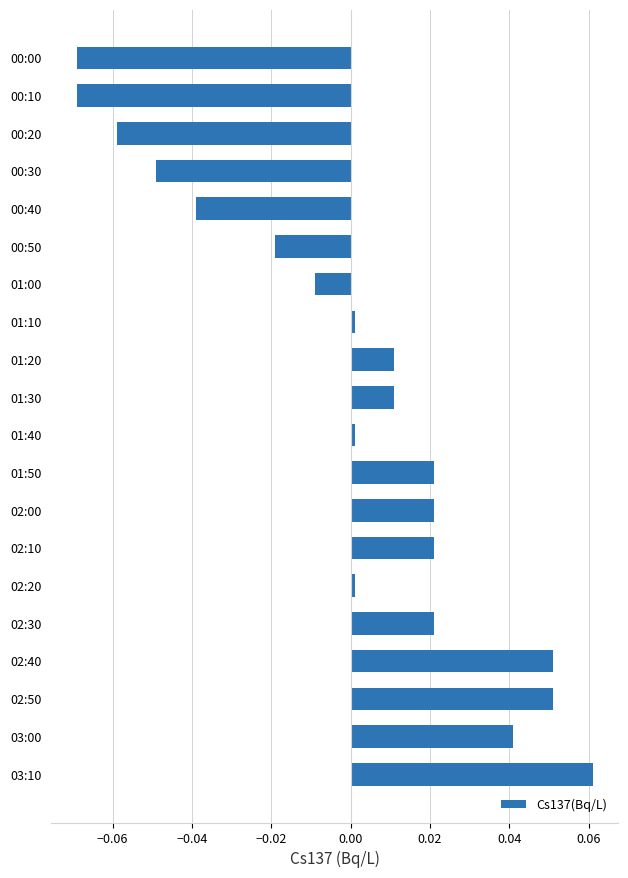

Count the number of data series in this chart.

1